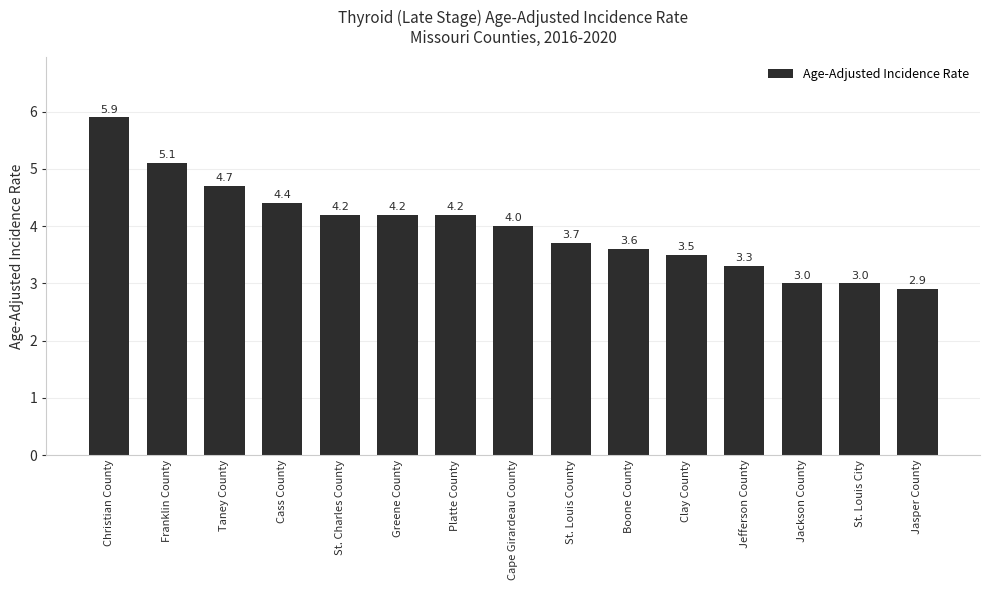

Between Platte County and Cass County, which is larger?

Cass County